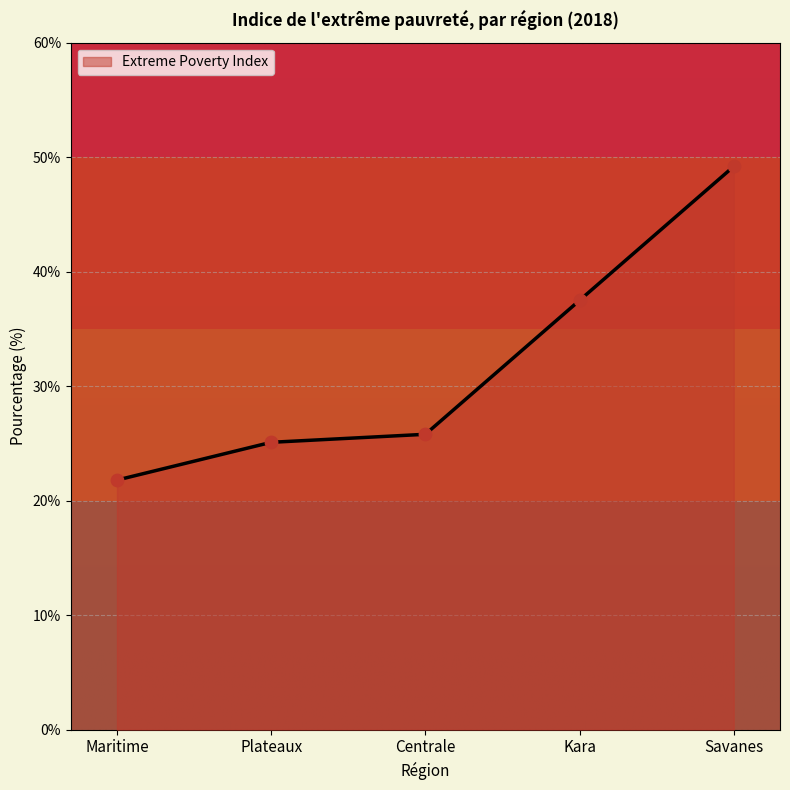

What is the change in value from Plateaux to Kara?

+12.4